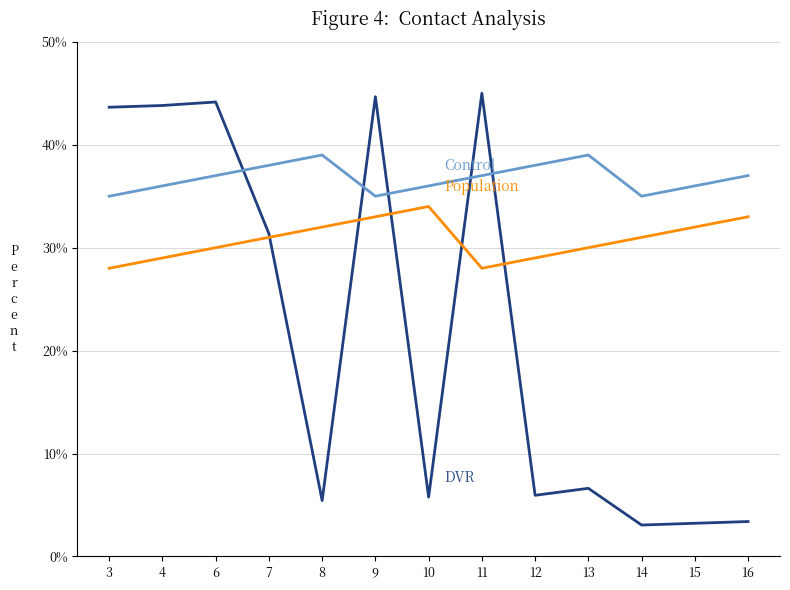

What is the total value across all series at 11?

110.0